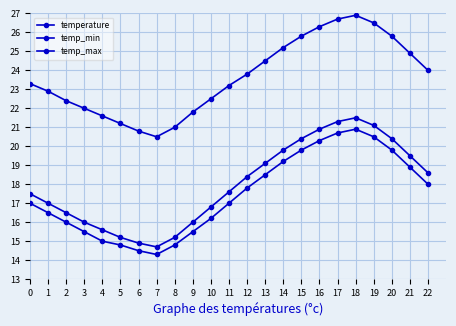

True or false: temp_min and temp_max intersect in this chart.

False